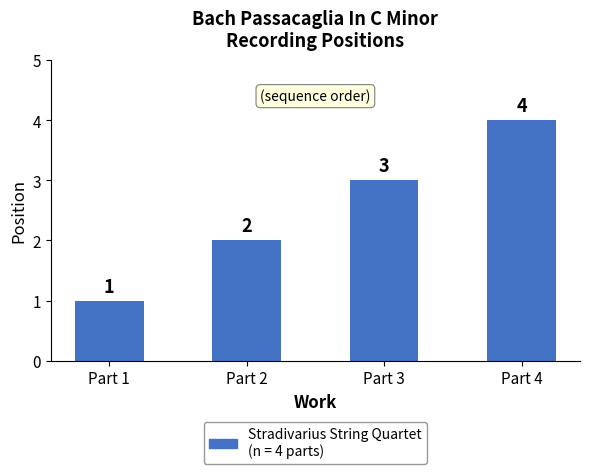

At which label is the value closest to 2?

Part 2